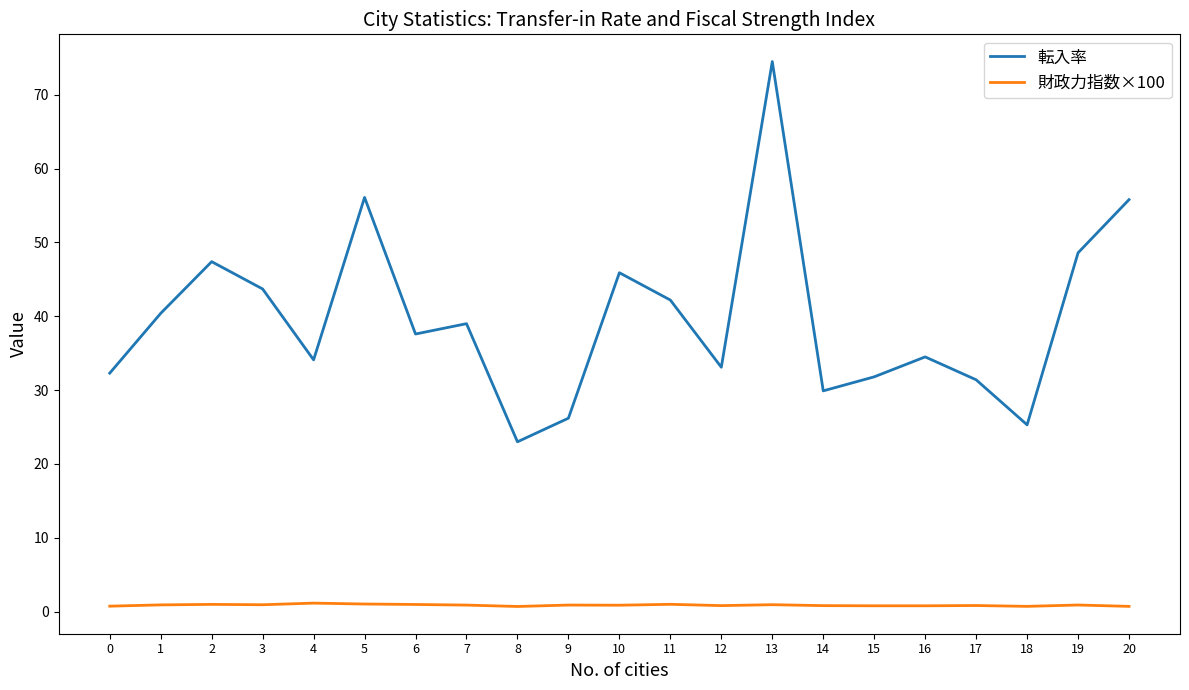

Which series has the widest spread of values?

転入率